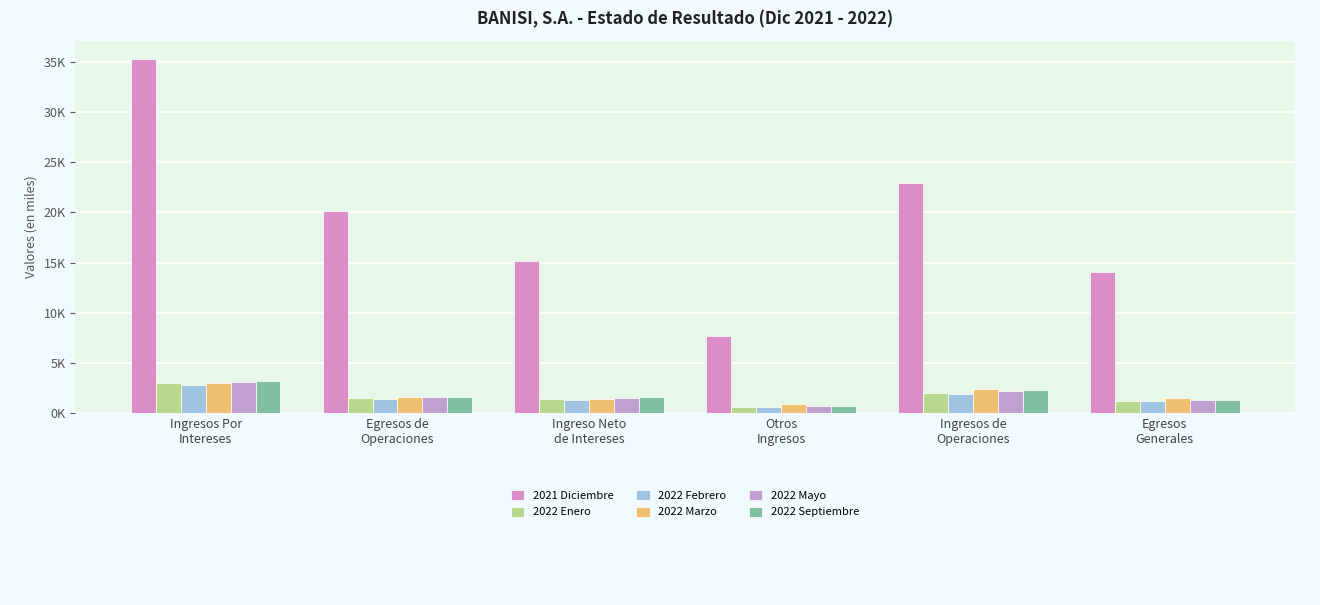

Rank the series by their maximum value, from lowest to highest.

2022 Febrero, 2022 Enero, 2022 Marzo, 2022 Mayo, 2022 Septiembre, 2021 Diciembre